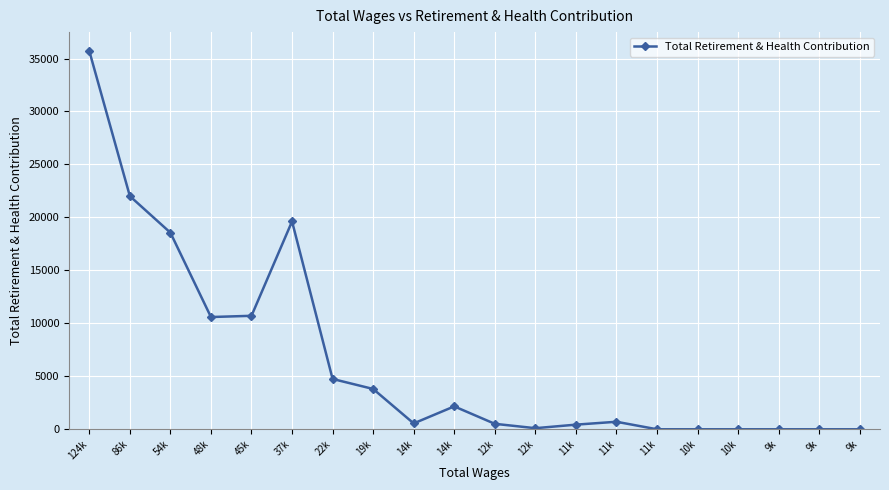

How many lines are shown in the chart?

1